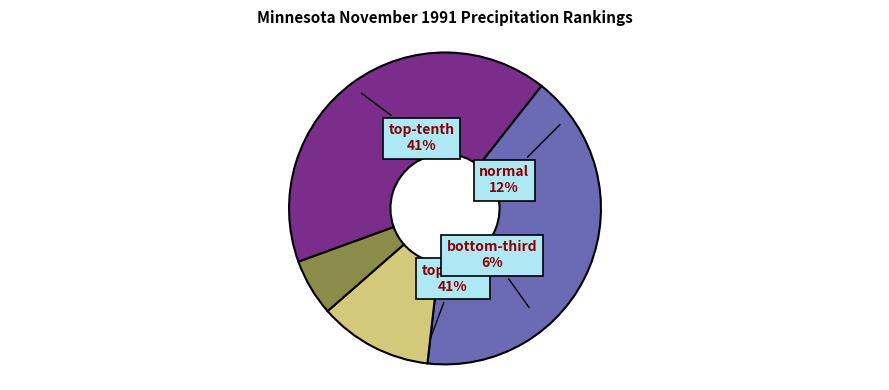

Is normal the majority of the pie?

No